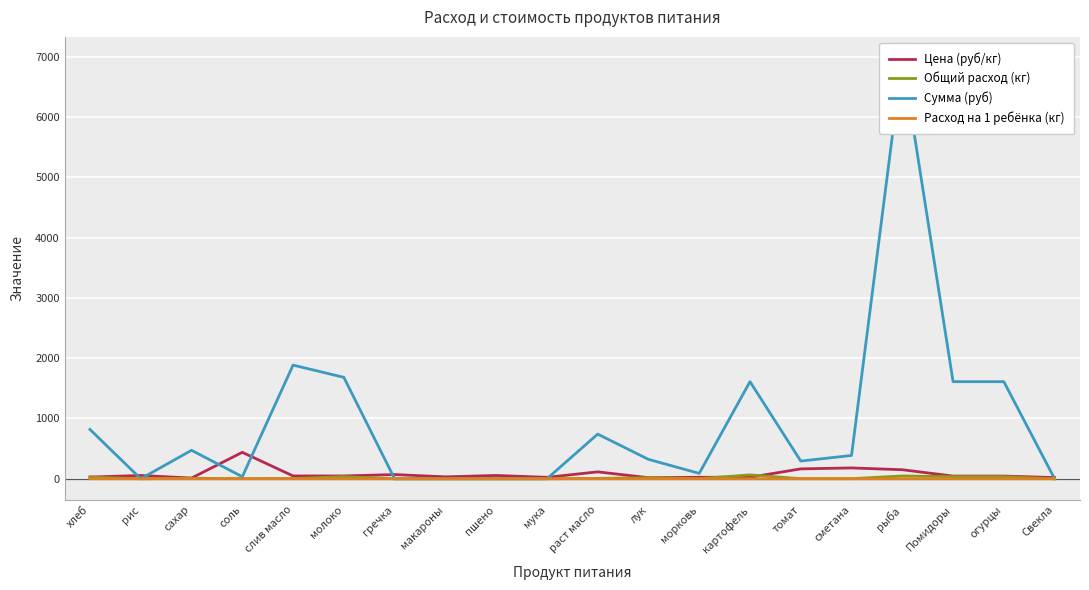

Reading right to left, extract all data points from this chart.

Цена (руб/кг): 20.0	45.0	45.0	150.0	180.0	164.3	25.0	25.0	18.0	115.0	24.0	55.0	32.0	70.0	47.0	47.0	438.9	12.0	55.0	28.6
Общий расход (кг): 0.0	35.8	35.8	46.5	2.1	1.8	64.4	3.6	17.9	6.4	0.0	0.0	0.0	0.0	35.8	4.3	2.9	8.6	0.0	28.6
Сумма (руб): 0.0	1611.0	1611.0	6981.0	386.6	294.1	1611.0	89.5	322.2	741.1	0.0	0.0	0.0	0.0	1682.6	1885.5	34.4	472.6	0.0	818.2
Расход на 1 ребёнка (кг): 0.0	0.1	0.1	0.1	0.0	0.0	0.2	0.0	0.1	0.0	0.0	0.0	0.0	0.0	0.1	0.0	0.0	0.0	0.0	0.1